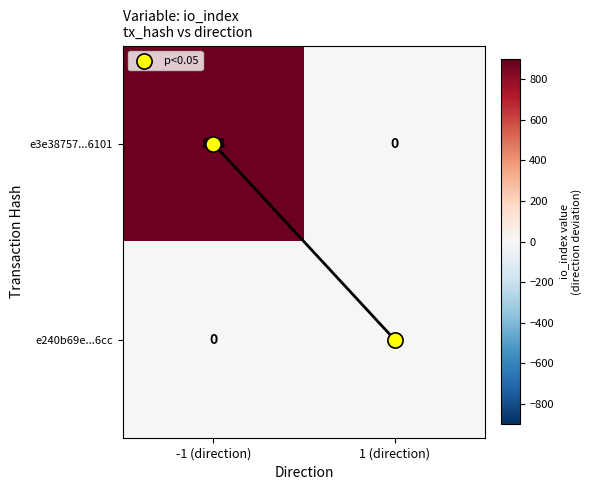

Which series has the widest spread of values?

e3e38757...6101